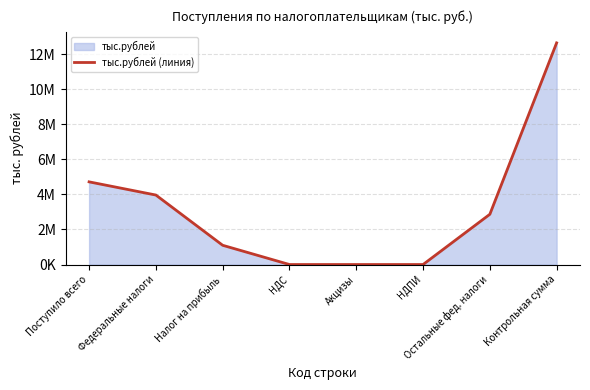

Count the number of data series in this chart.

1